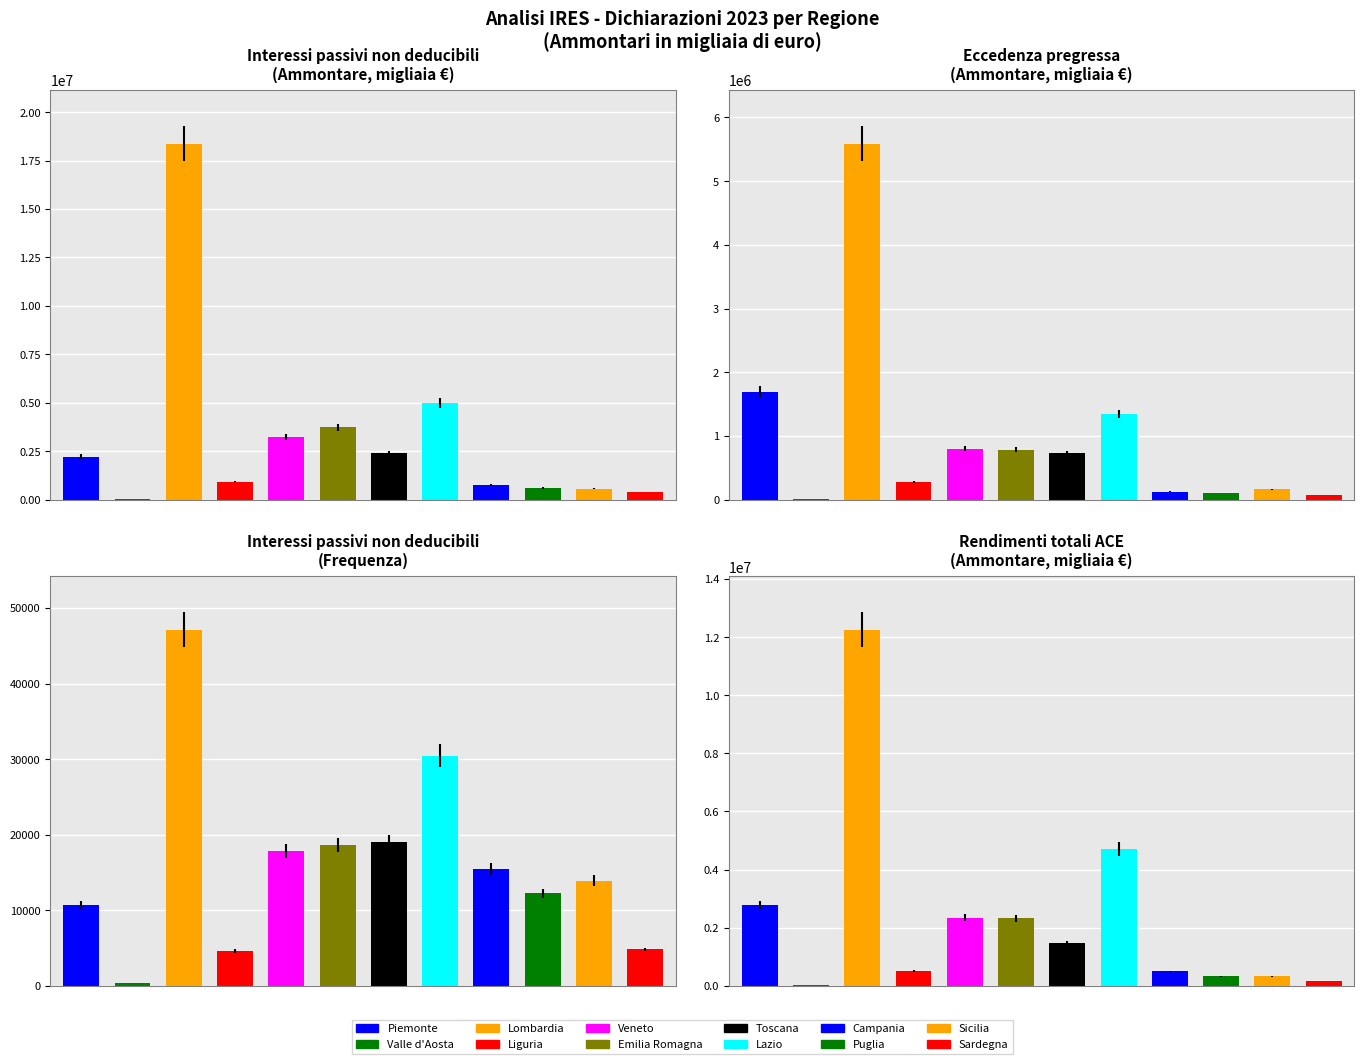

At which category is the sum across all series the highest?

Lombardia